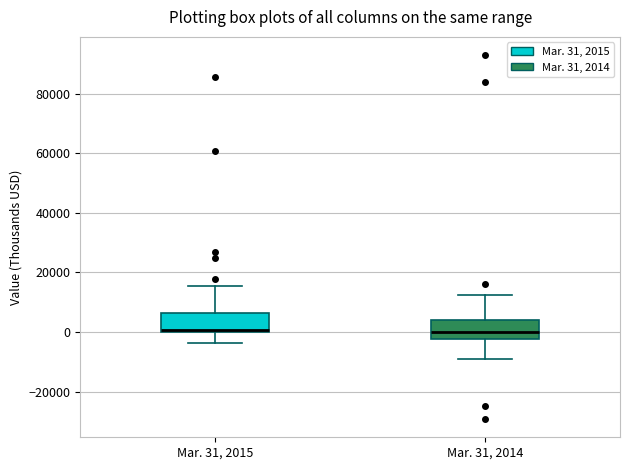

Reading left to right, transcribe this box plot: for each box, give where its median line is, the range the box spans, and where its two whiskers end, as read against the y-axis. The values are not printed on the chart, so give them approximately, as read against the axis.

Mar. 31, 2015: median 0, box 0 to 6000, whiskers -4000 to 16000
Mar. 31, 2014: median 0, box -2000 to 4000, whiskers -8000 to 12000